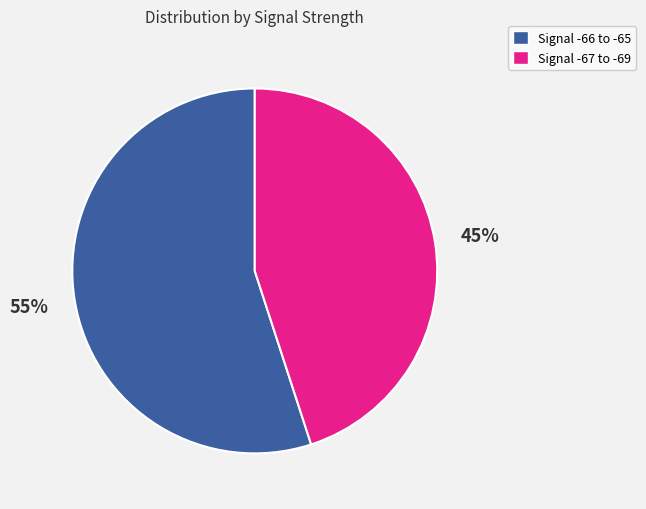

Which slice is the largest?

Signal -66 to -65